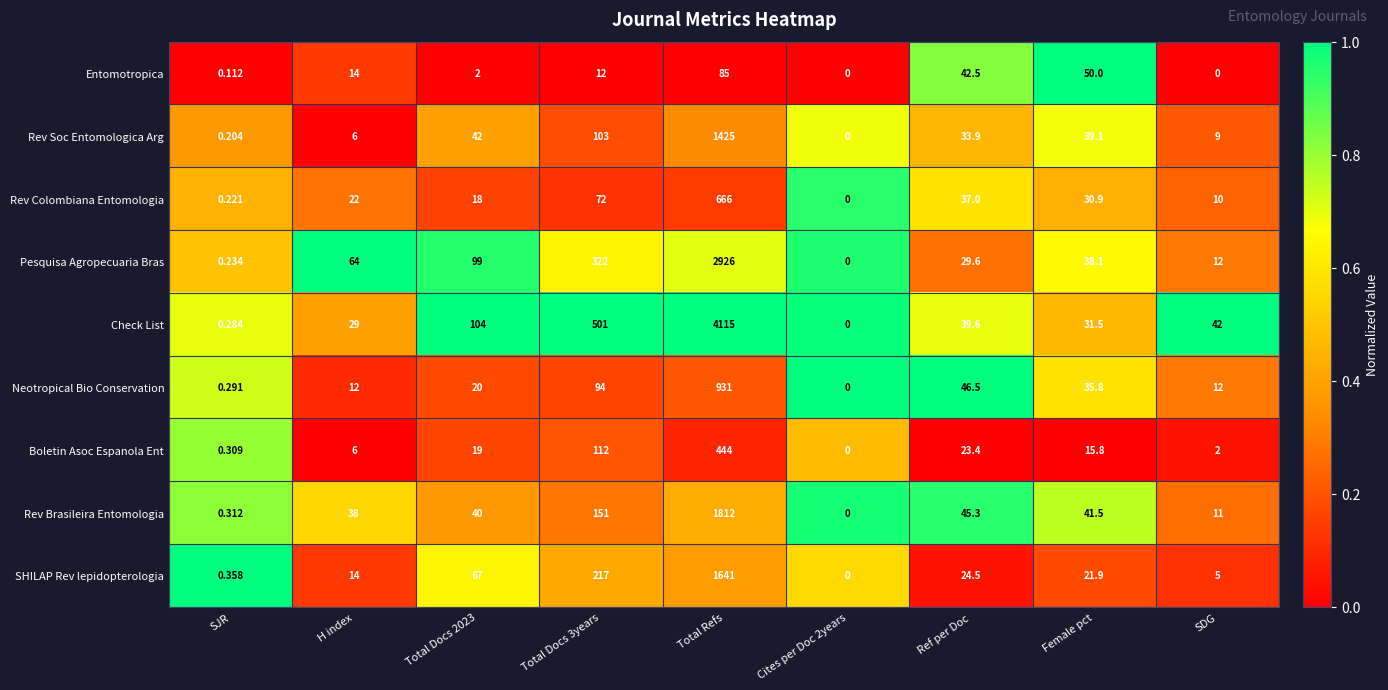

Is the value of Pesquisa Agropecuaria Bras at H index greater than the value of Entomotropica at SDG?

Yes